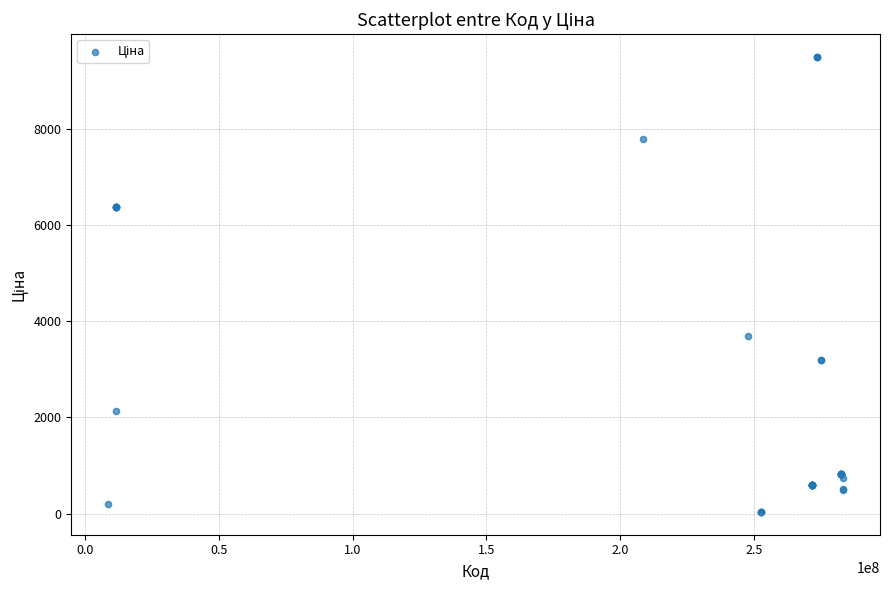

What Y value in the scatter plot is closest to 4760?

3687.1